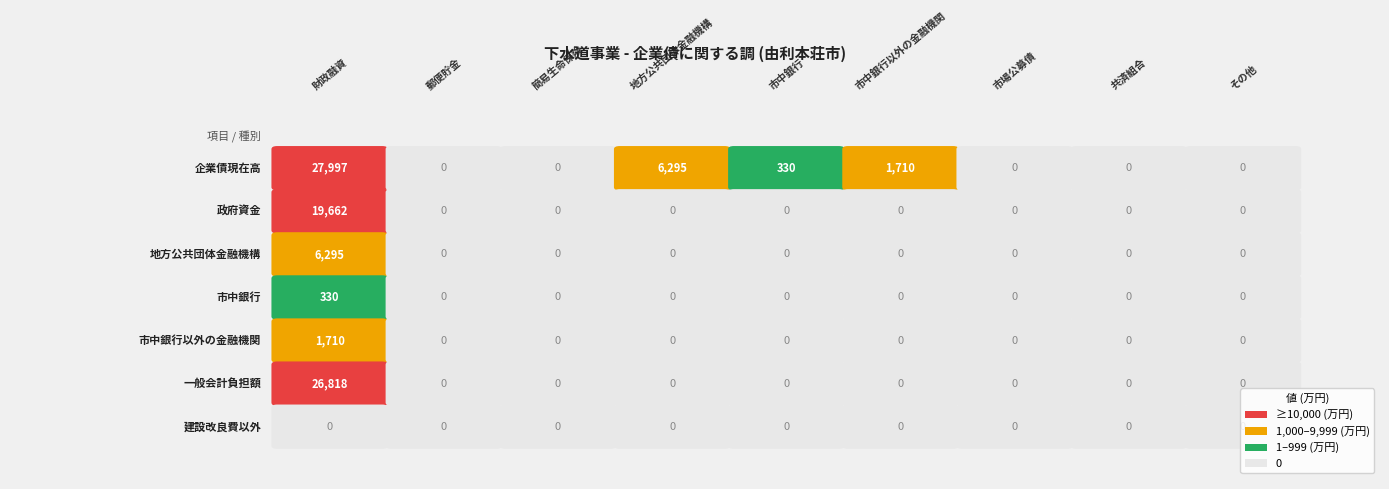

Is it true that 財政融資 equals 0 at 1?

True